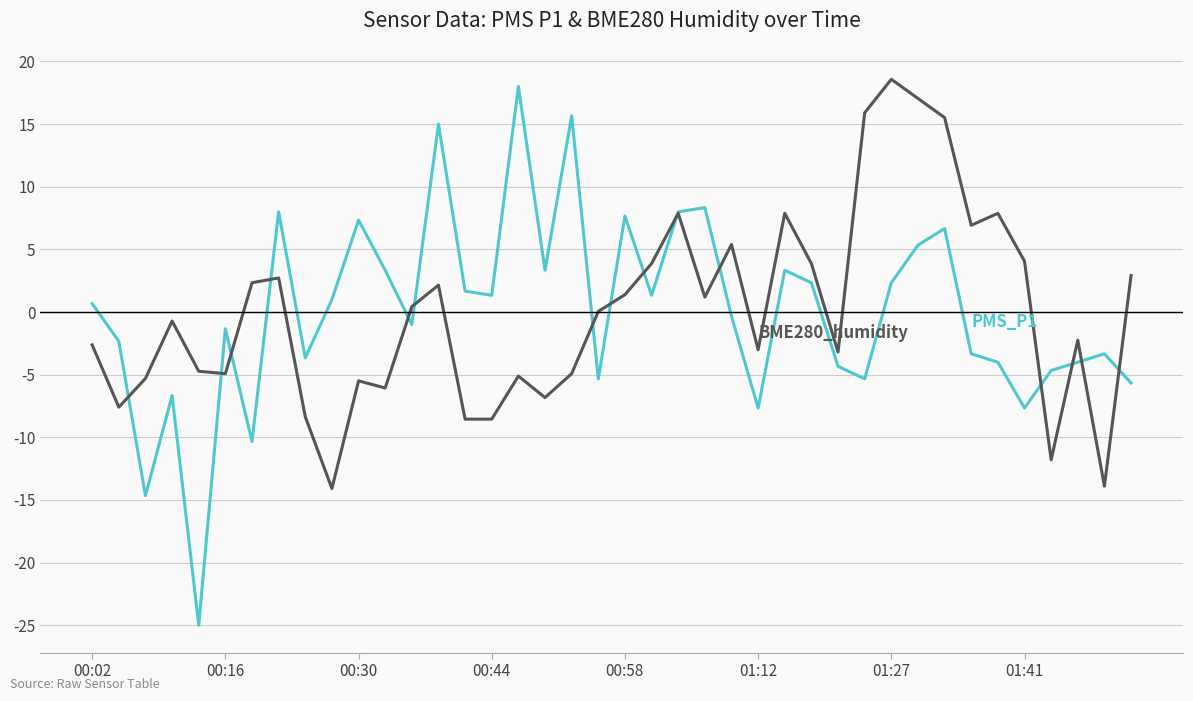

What is the minimum value shown in the chart?

-25.0